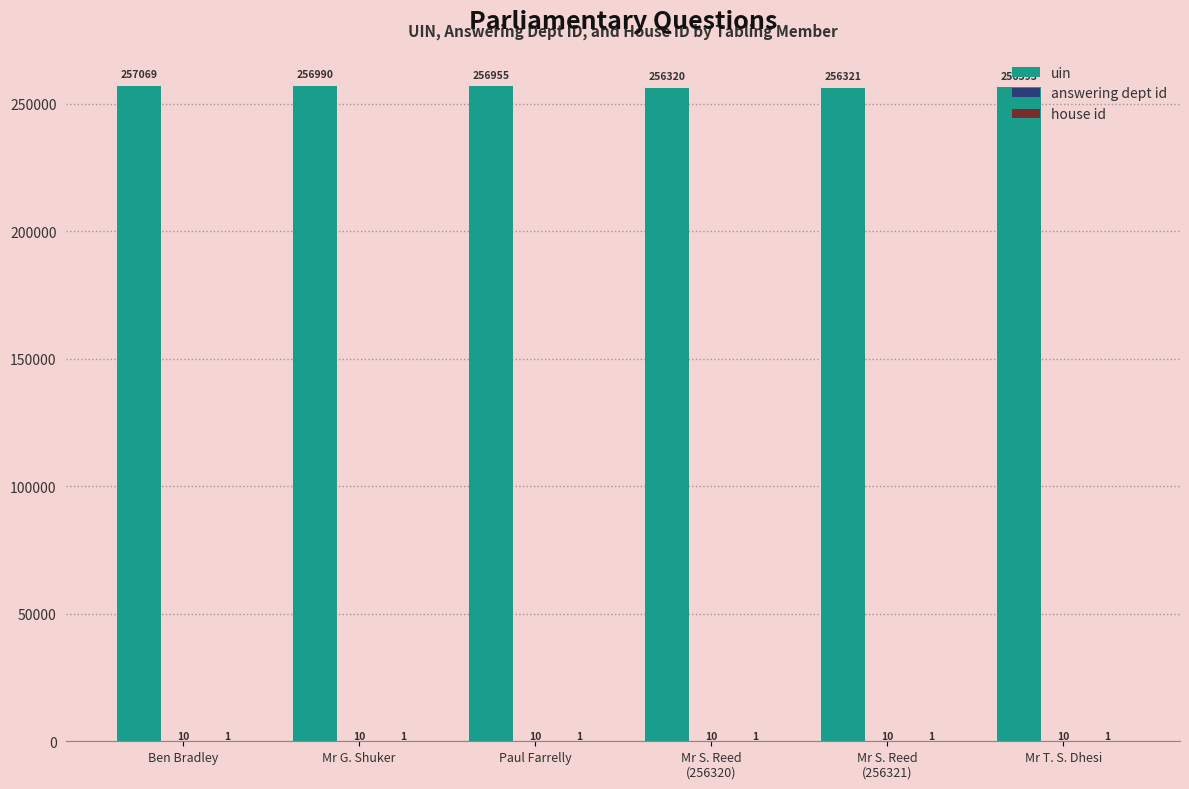

What is the spread (max minus min) of values at Mr S. Reed
(256320)?

256319